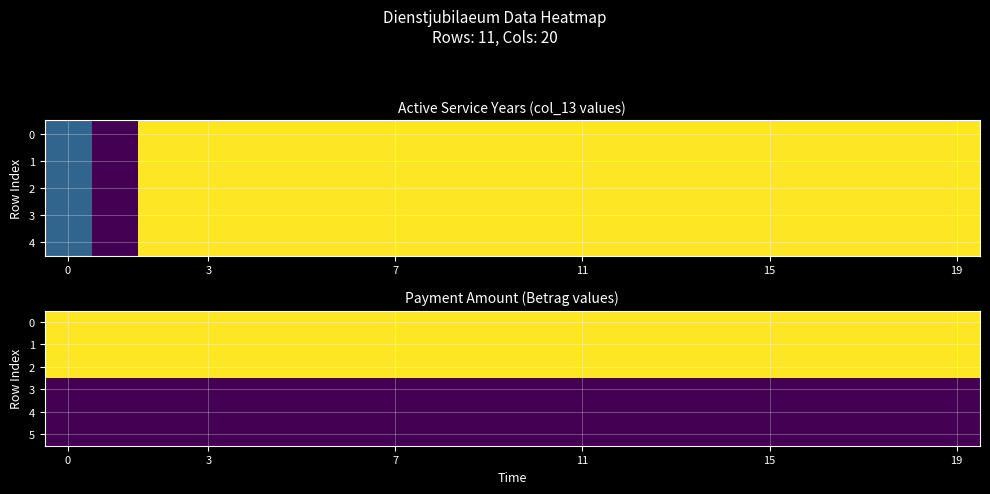

At 11, list the series in order from largest to smallest.

0, 1, 2, 3, 4, 5